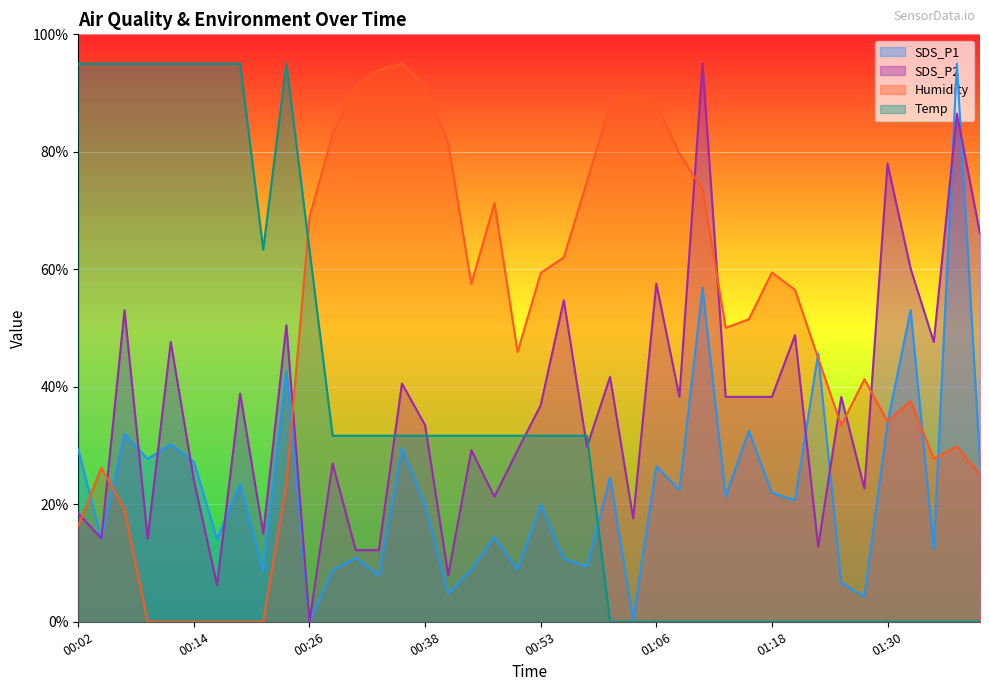

Between 00:36 and 01:23, which series saw the biggest shift?

Humidity